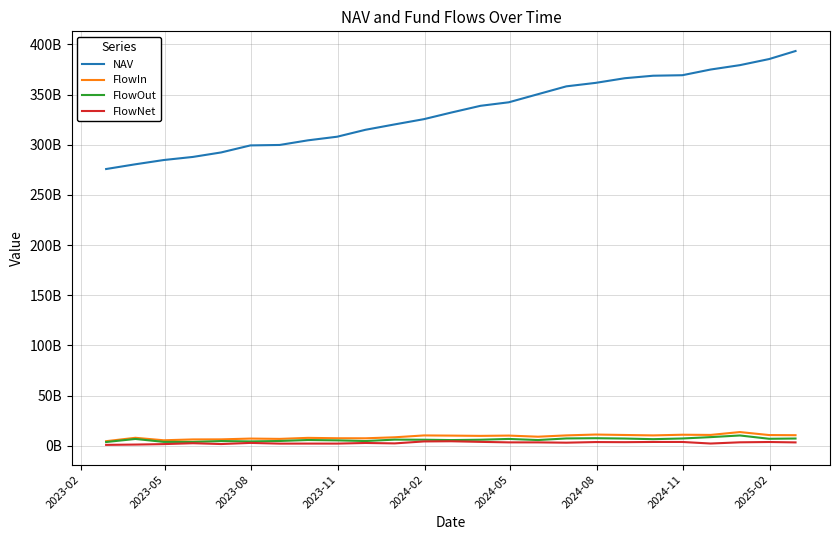

What are all the series names shown in the legend?

NAV, FlowIn, FlowOut, FlowNet